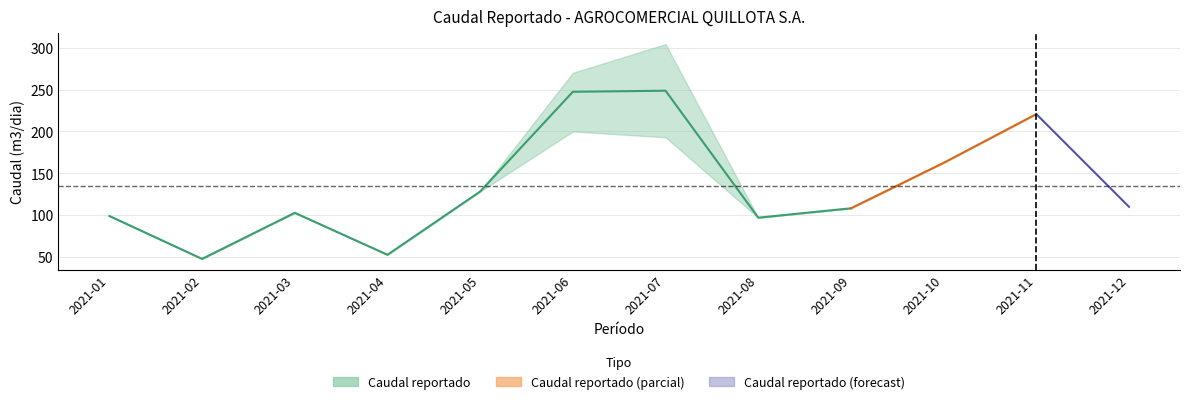

What is the value of the Caudal reportado lower point at the 4th from the left?

52.8